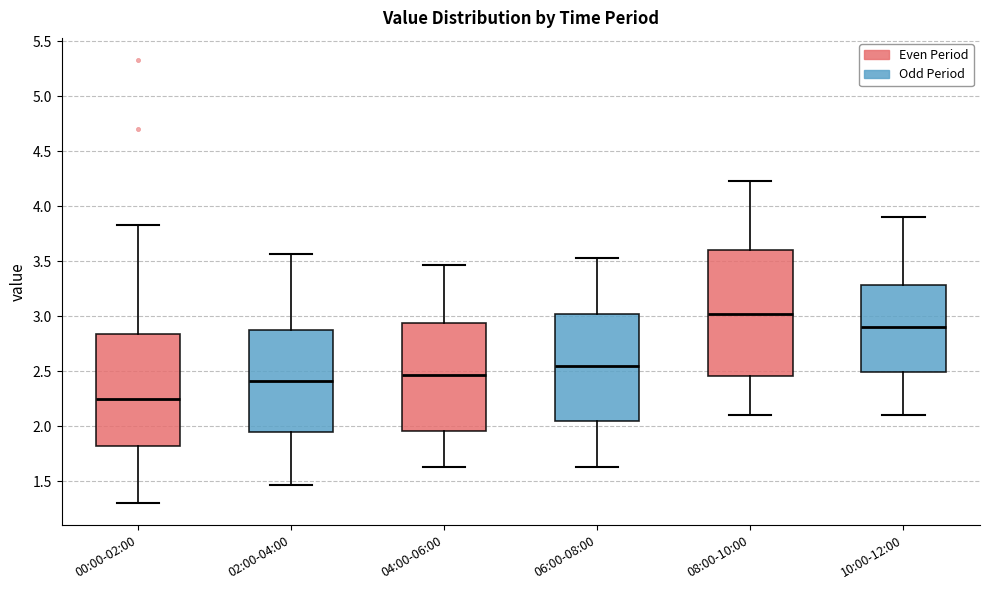

Reading left to right, transcribe this box plot: for each box, give where its median line is, the range the box spans, and where its two whiskers end, as read against the y-axis. The values are not printed on the chart, so give them approximately, as read against the axis.

00:00-02:00: median 2.25, box 1.80 to 2.85, whiskers 1.30 to 3.85
02:00-04:00: median 2.40, box 1.95 to 2.90, whiskers 1.45 to 3.55
04:00-06:00: median 2.45, box 1.95 to 2.95, whiskers 1.65 to 3.45
06:00-08:00: median 2.55, box 2.05 to 3.00, whiskers 1.65 to 3.55
08:00-10:00: median 3.00, box 2.45 to 3.60, whiskers 2.10 to 4.25
10:00-12:00: median 2.90, box 2.50 to 3.30, whiskers 2.10 to 3.90